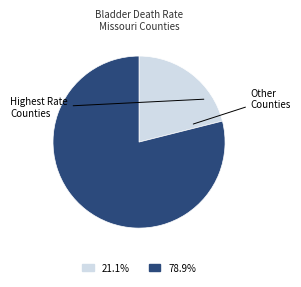

Is there any slice that represents more than half of the pie?

Yes